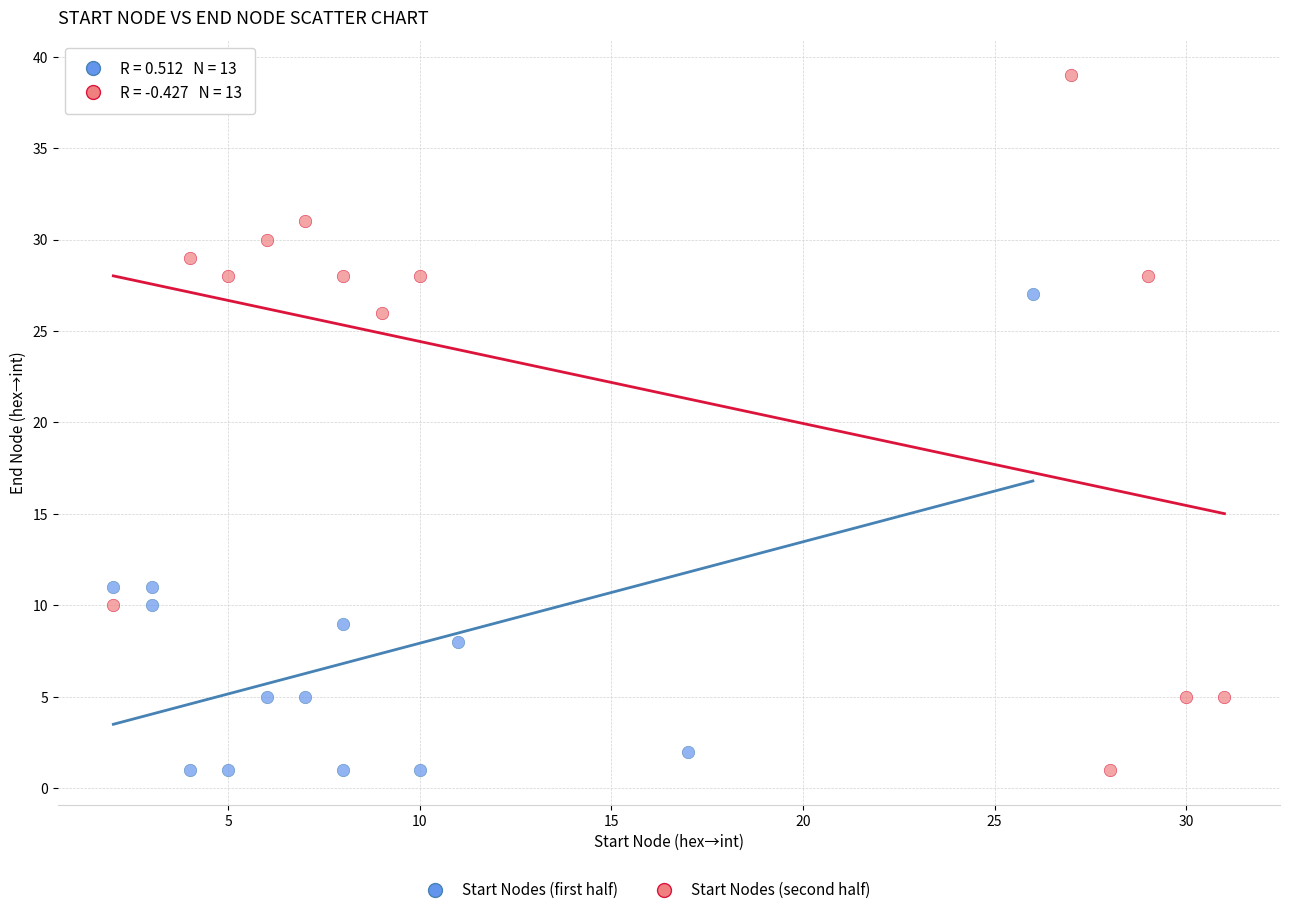

Which series reaches the maximum Y coordinate?

Start Nodes (second half)